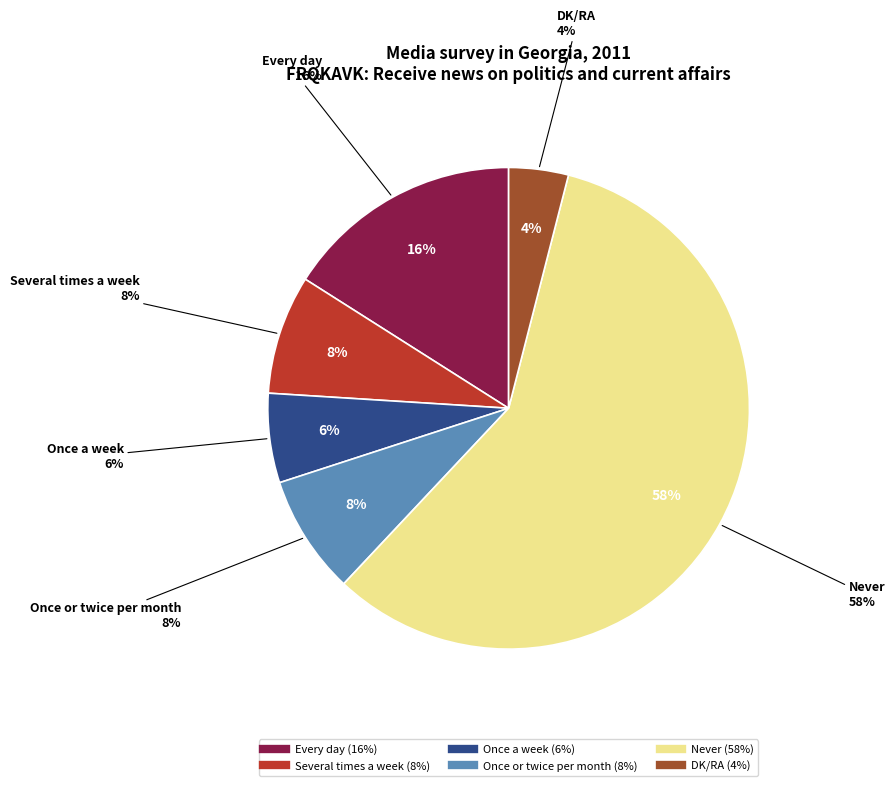

What is the change in value from Several times a week to Never?

+50